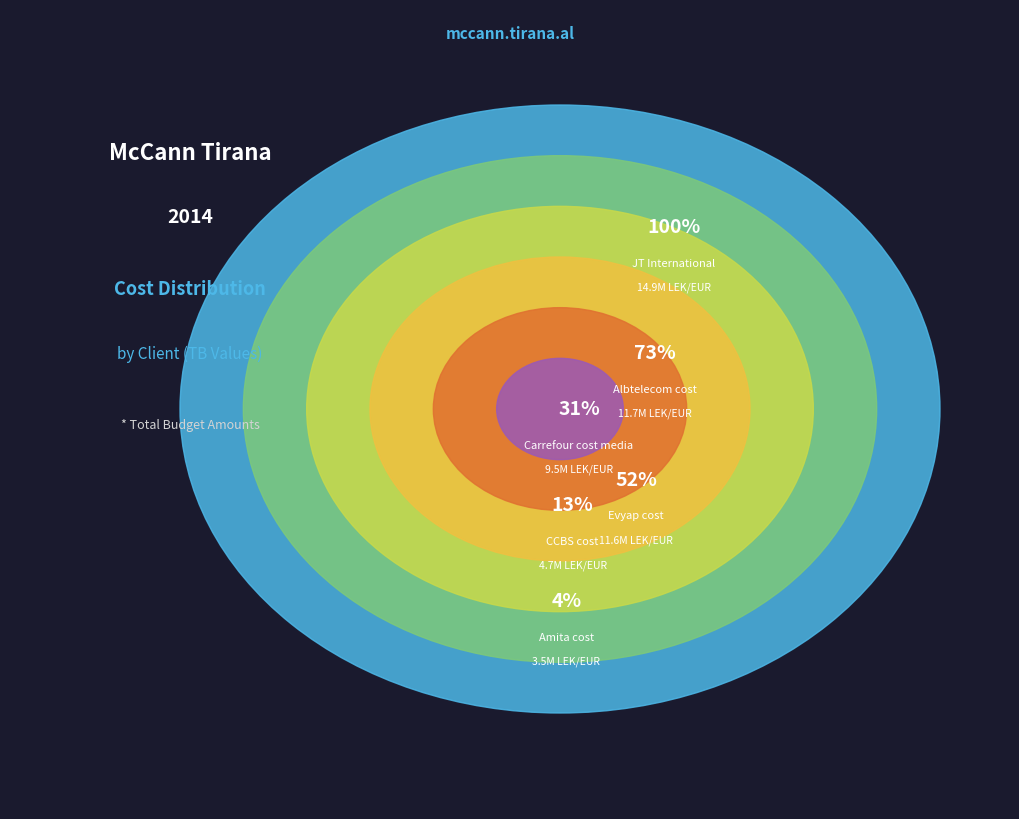

Between Albtelecom cost and Amita cost, which is larger?

Albtelecom cost